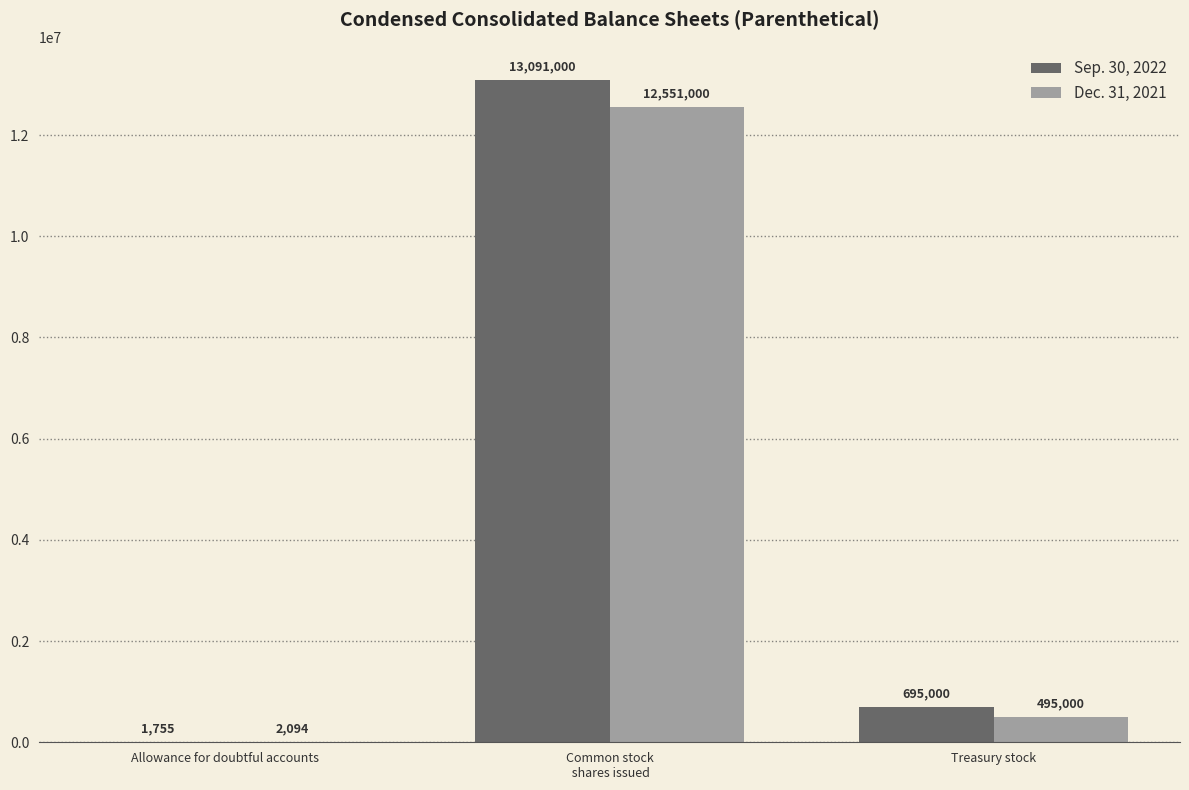

The Sep. 30, 2022 series shows 1755 at Allowance for doubtful accounts. True or false?

True